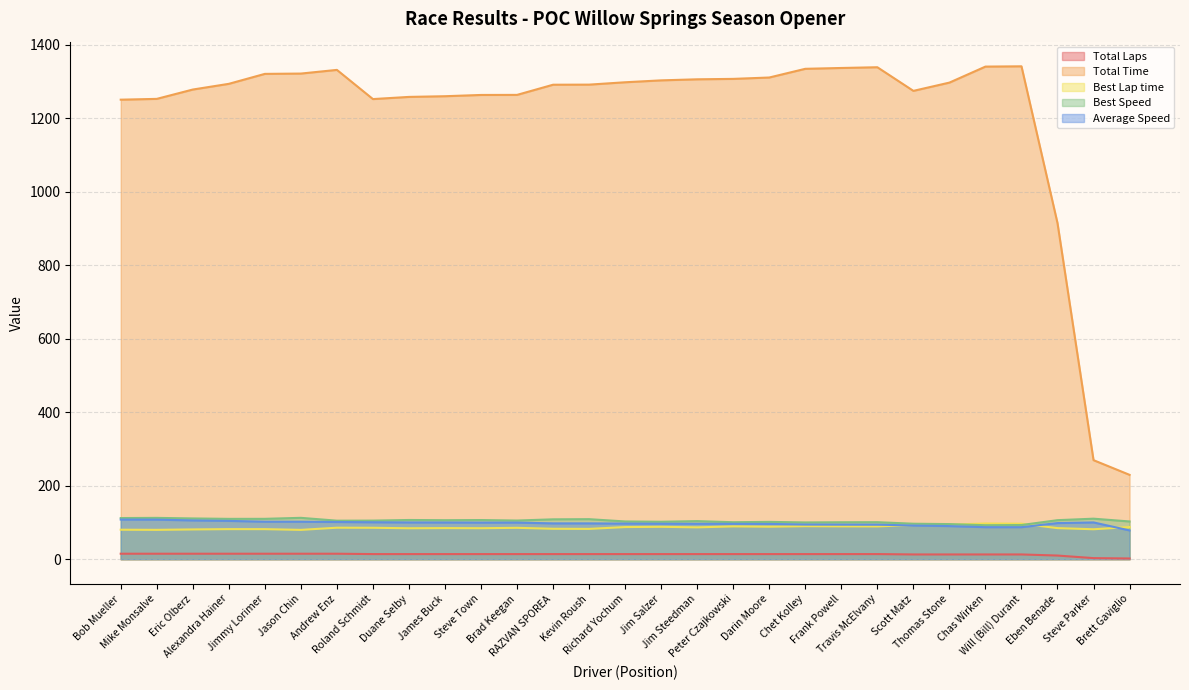

True or false: Best Speed and Average Speed cross at least once.

False